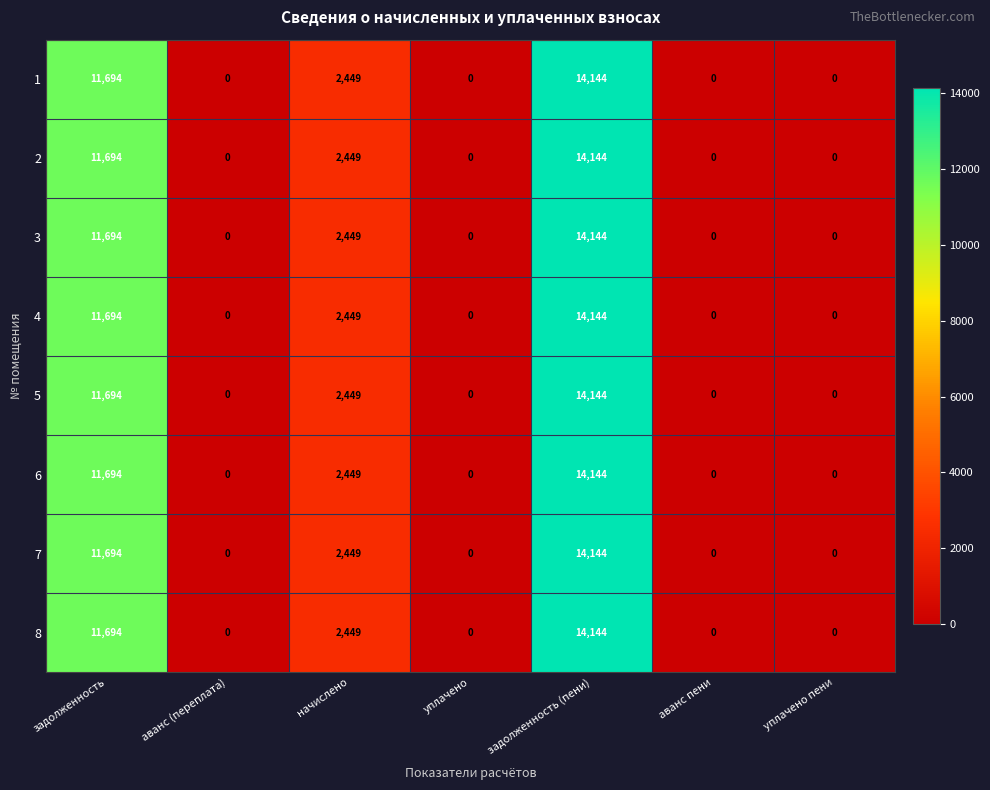

At which label is 1 closest to 7072?

задолженность